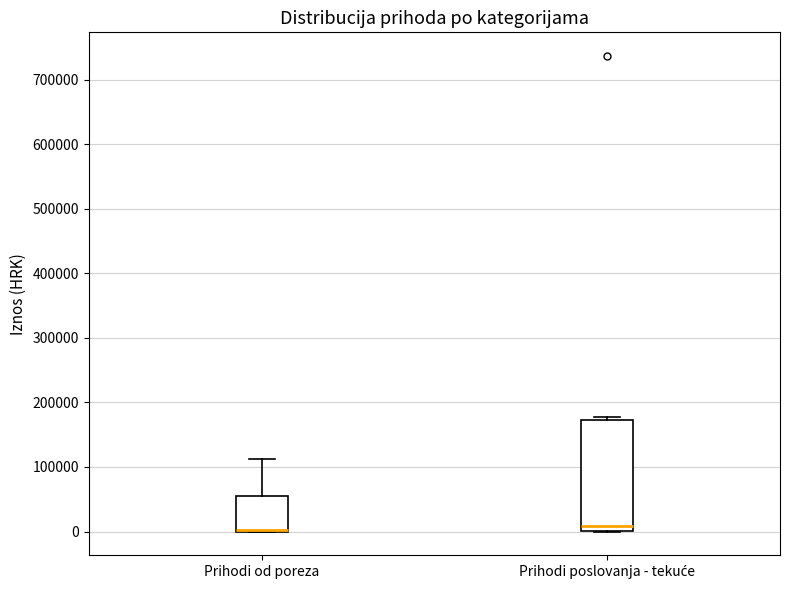

Which box is the tallest, from its lower edge to its upper edge?

Prihodi poslovanja - tekuće